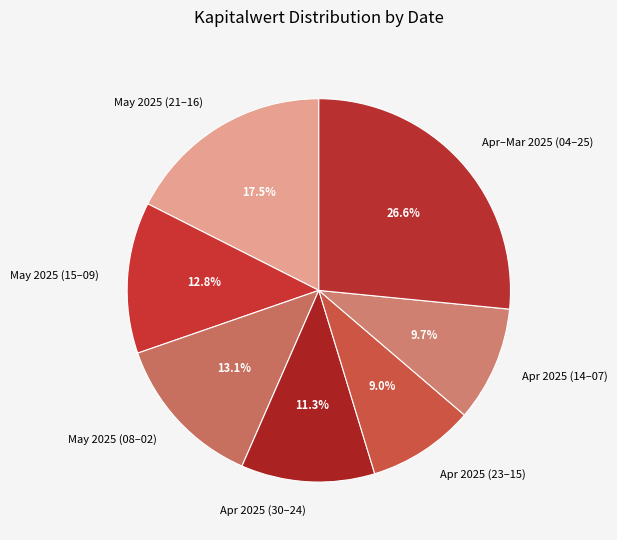

Does any single category account for the majority?

No